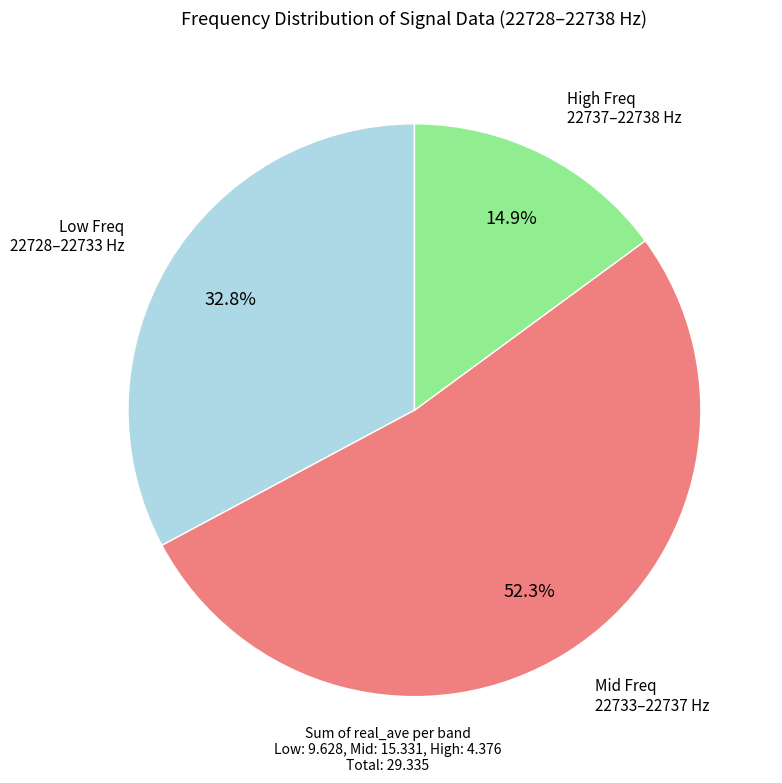

Which slice is the largest?

Mid Freq 22733–22737 Hz